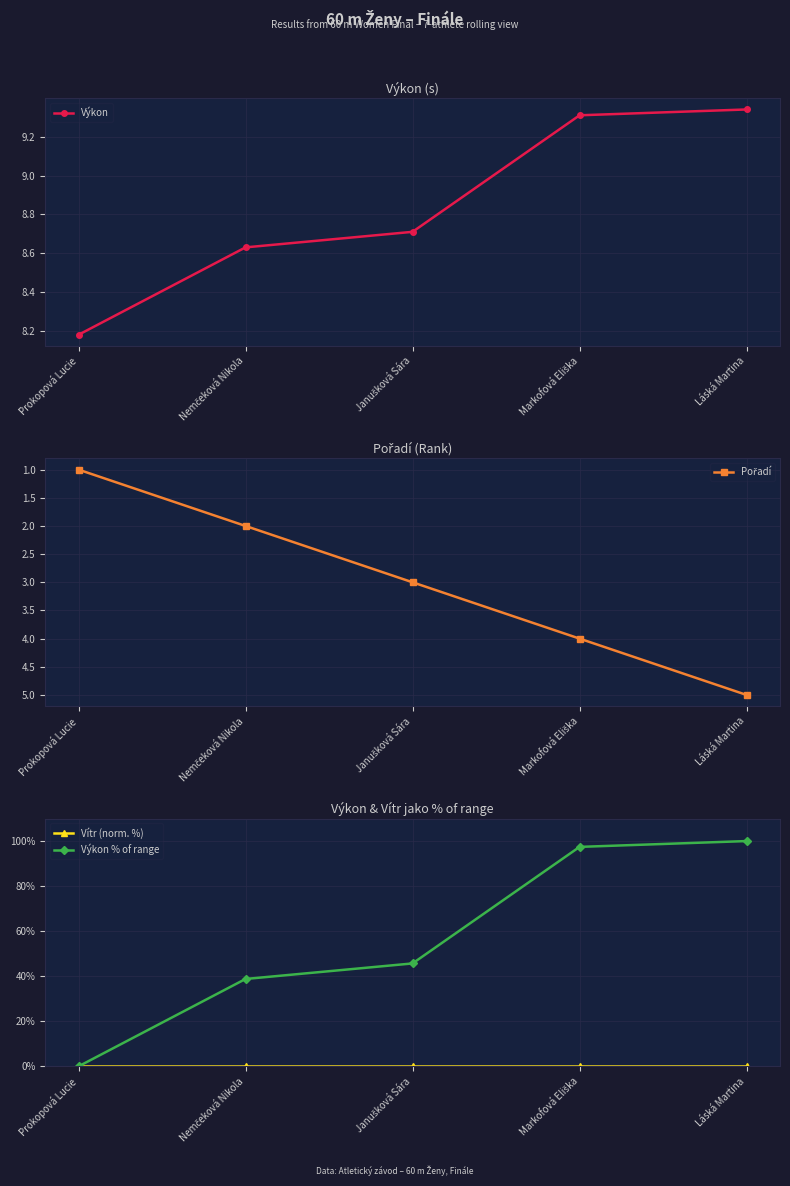

Rank the series by their maximum value, from highest to lowest.

Výkon % of range, Výkon, Pořadí, Vítr (norm. %)